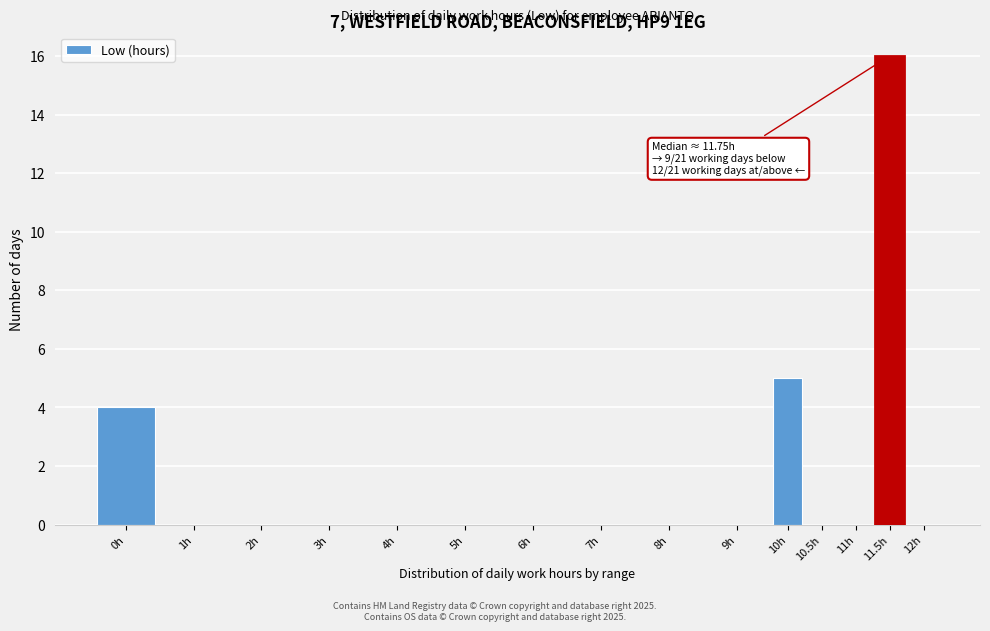

Reading left to right, list all the values displayed in this chart.

0h=4	1h=0	2h=0	3h=0	4h=0	5h=0	6h=0	7h=0	8h=0	9h=0	10h=5	10.5h=0	11h=0	11.5h=16	12h=0